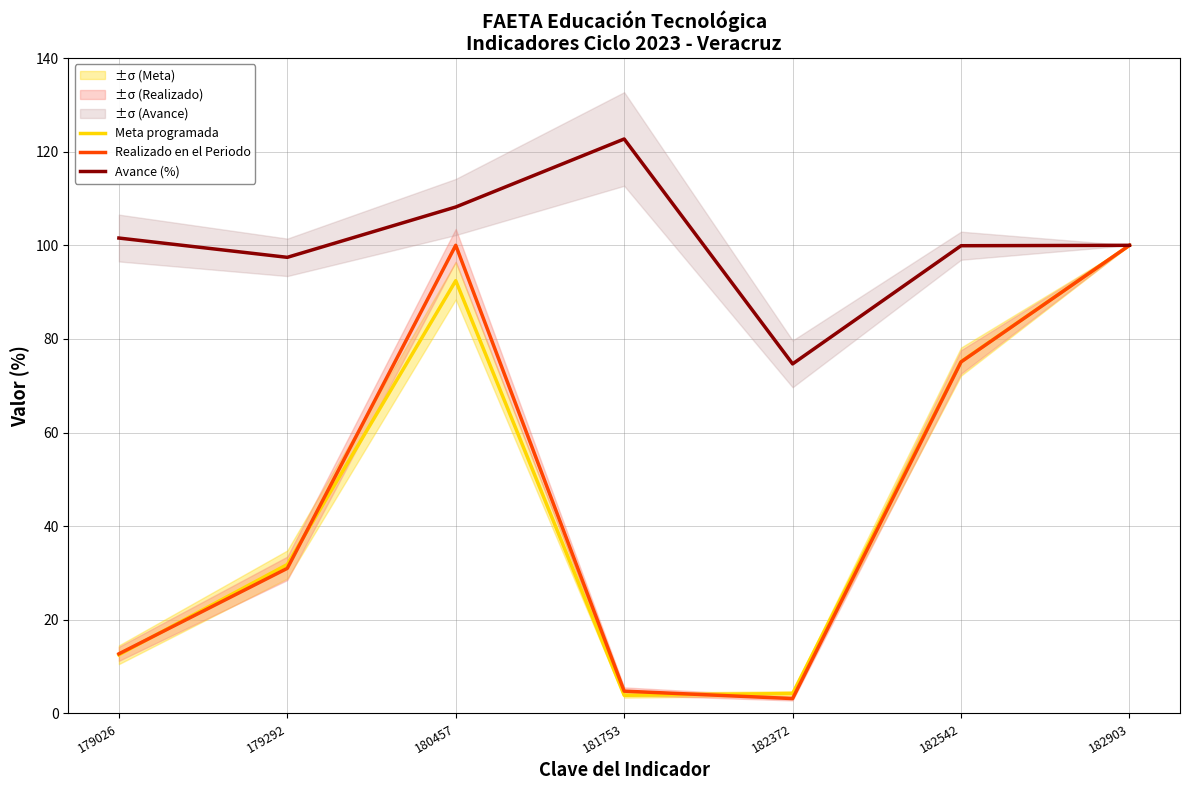

What are all the series names shown in the legend?

Meta programada, Realizado en el Periodo, Avance (%)